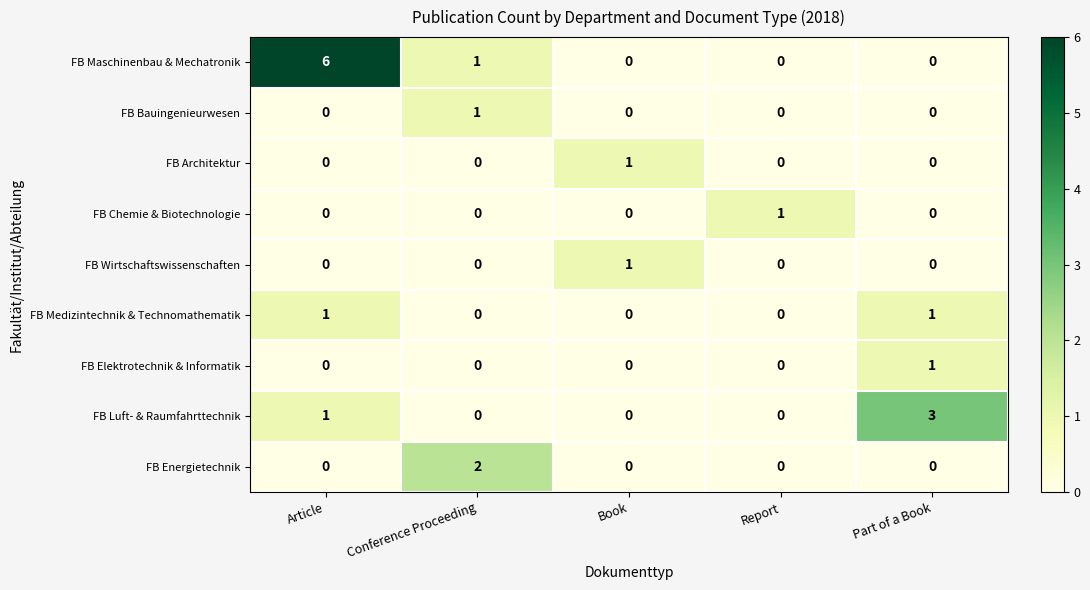

Between Article and Report, which series saw the biggest shift?

FB Maschinenbau & Mechatronik